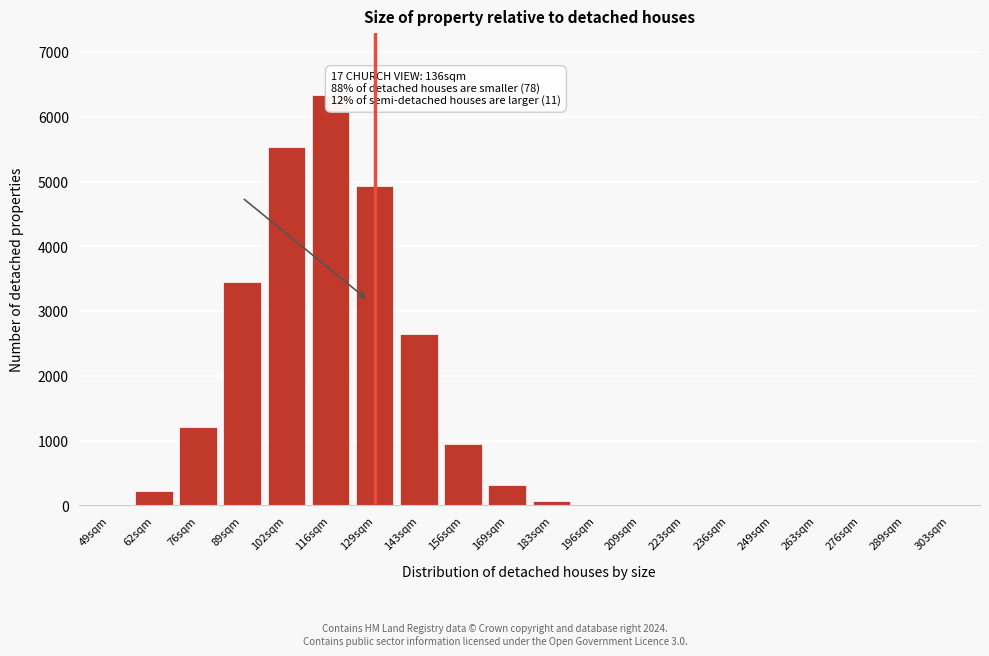

Which has a higher value, 129sqm or 116sqm?

116sqm